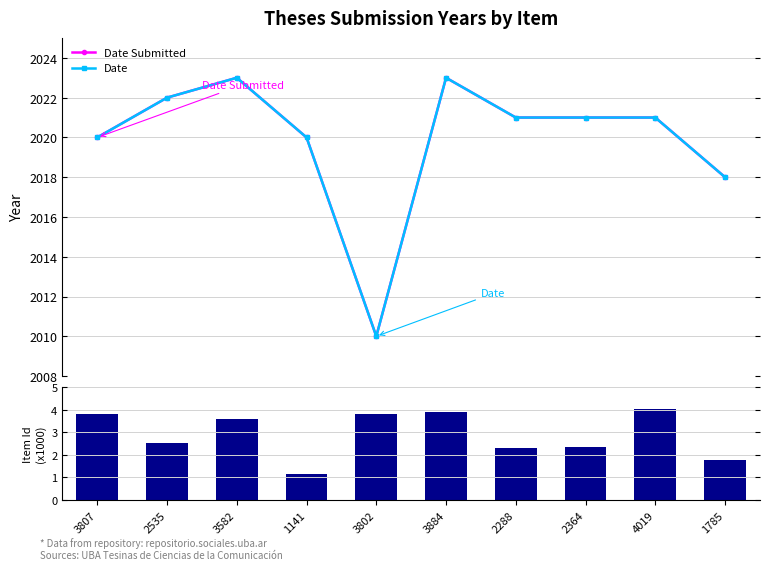

How many data points in Date Submitted are less than 2021?

4